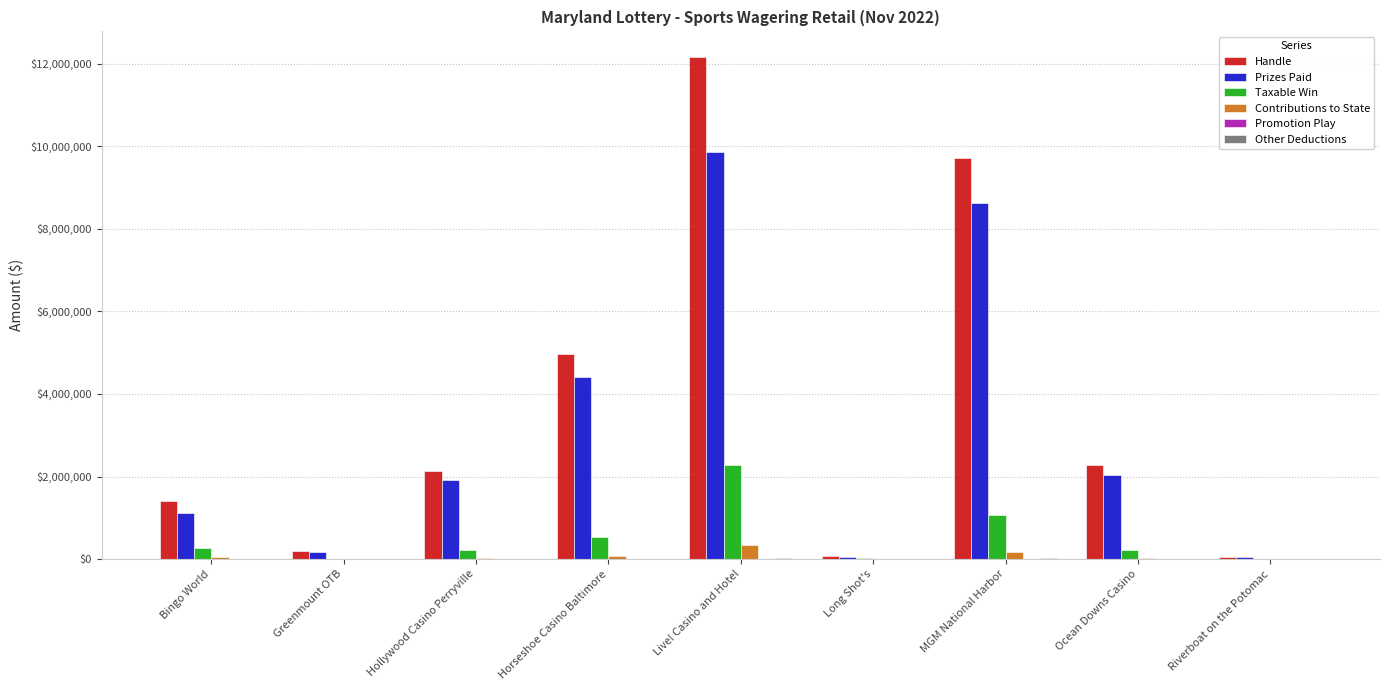

At which category is the sum across all series the highest?

Live! Casino and Hotel